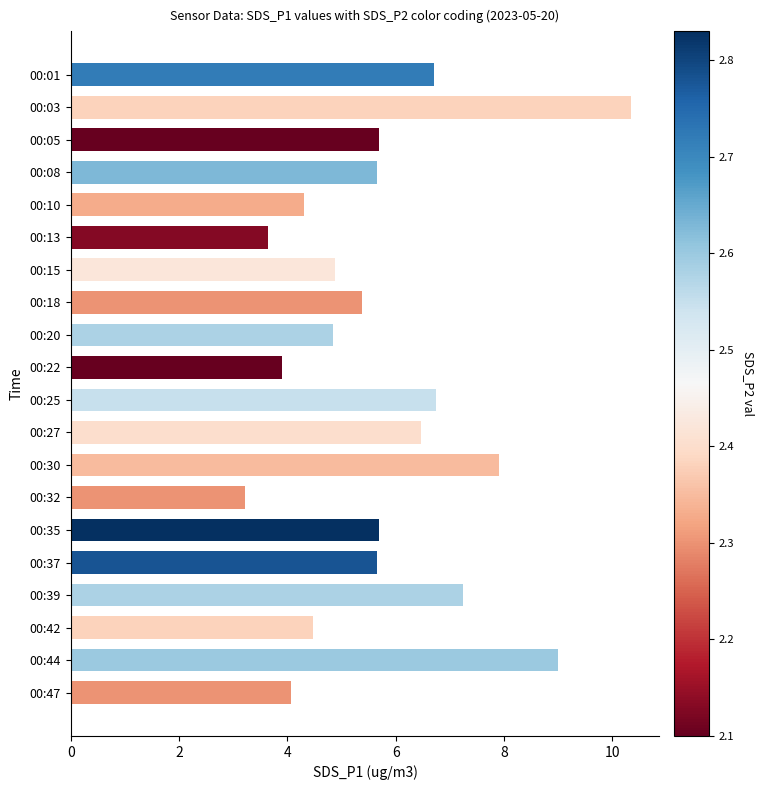

What is the sum of all values?

115.8